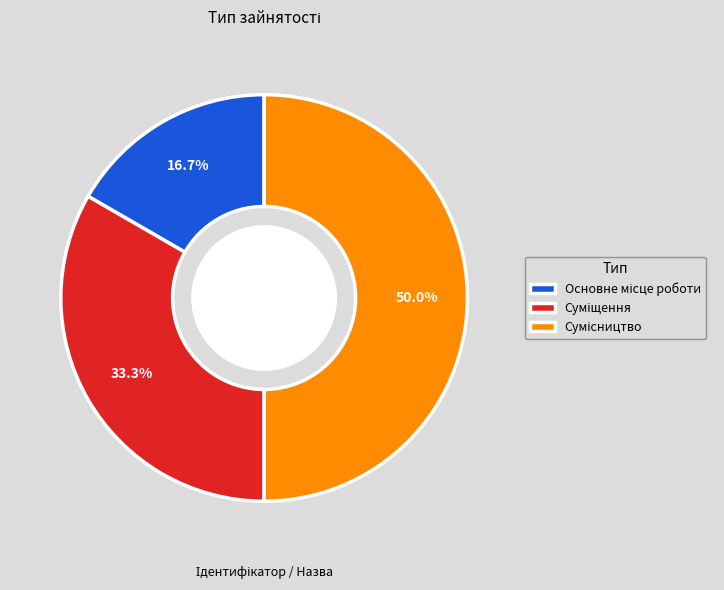

True or false: Суміщення accounts for 19% of the total.

False